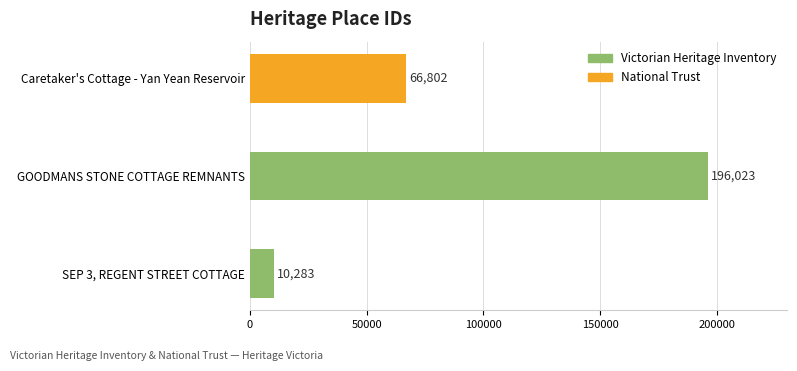

Reading bottom to top, transcribe all the data shown in this chart.

SEP 3, REGENT STREET COTTAGE=10283	GOODMANS STONE COTTAGE REMNANTS=196023	Caretaker's Cottage - Yan Yean Reservoir=66802